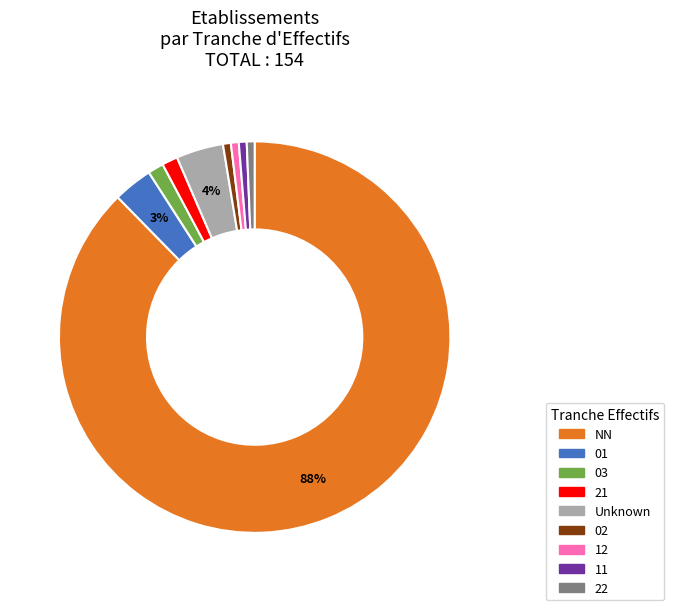

Combined, do 12 and 02 account for over 50%?

No